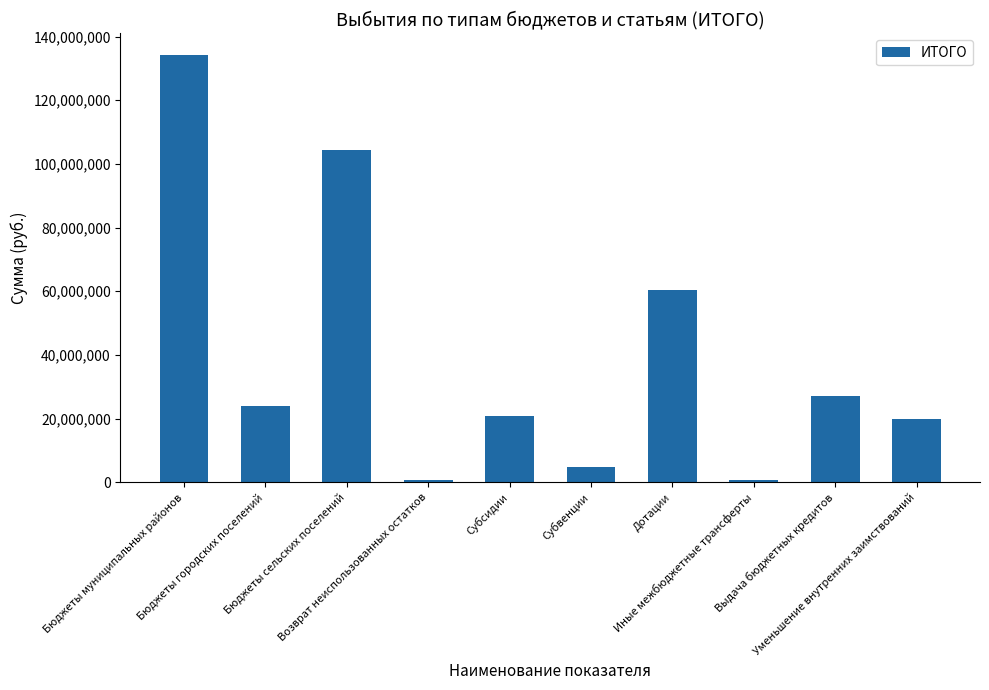

What is the maximum value shown in the chart?

134321327.2